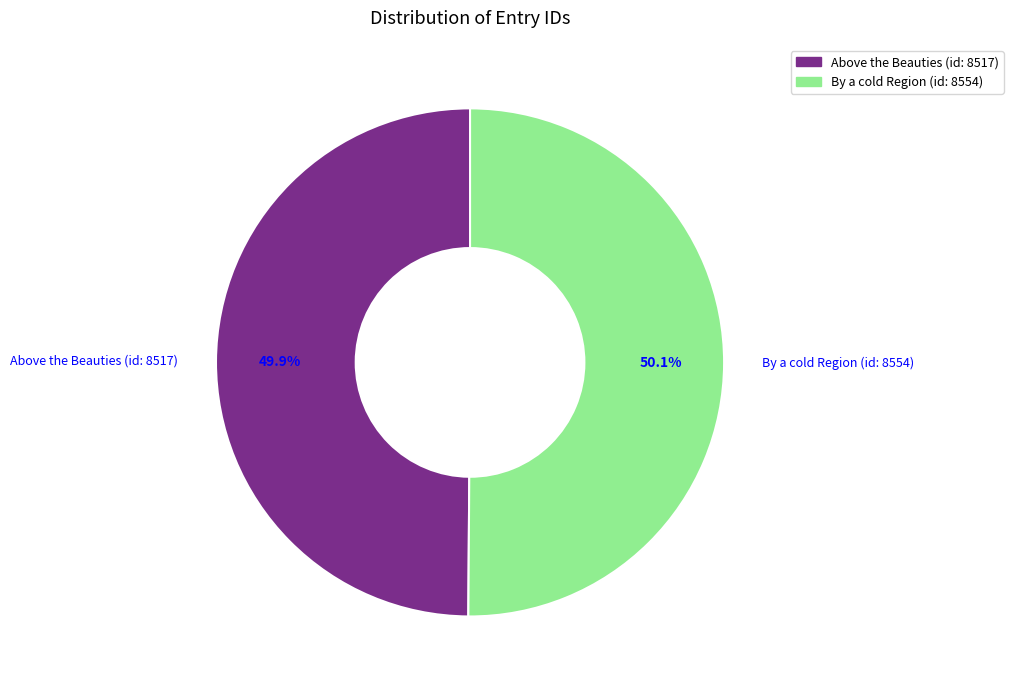

What is the total percentage of Above the Beauties (id: 8517) and By a cold Region (id: 8554)?

100.0%